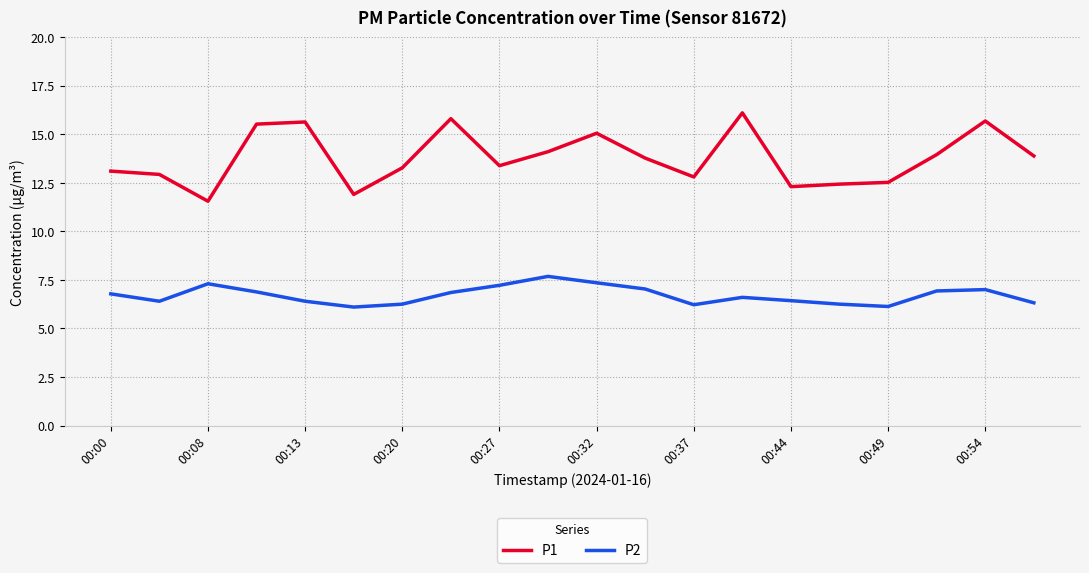

Which series has the largest range (max minus min)?

P1